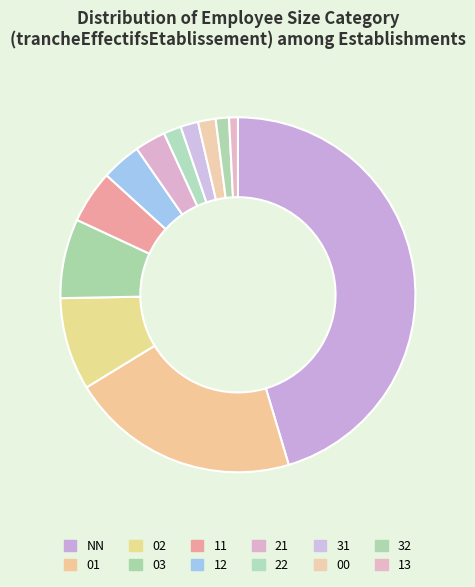

To the nearest percent, what percentage of the pie is 21?

3%